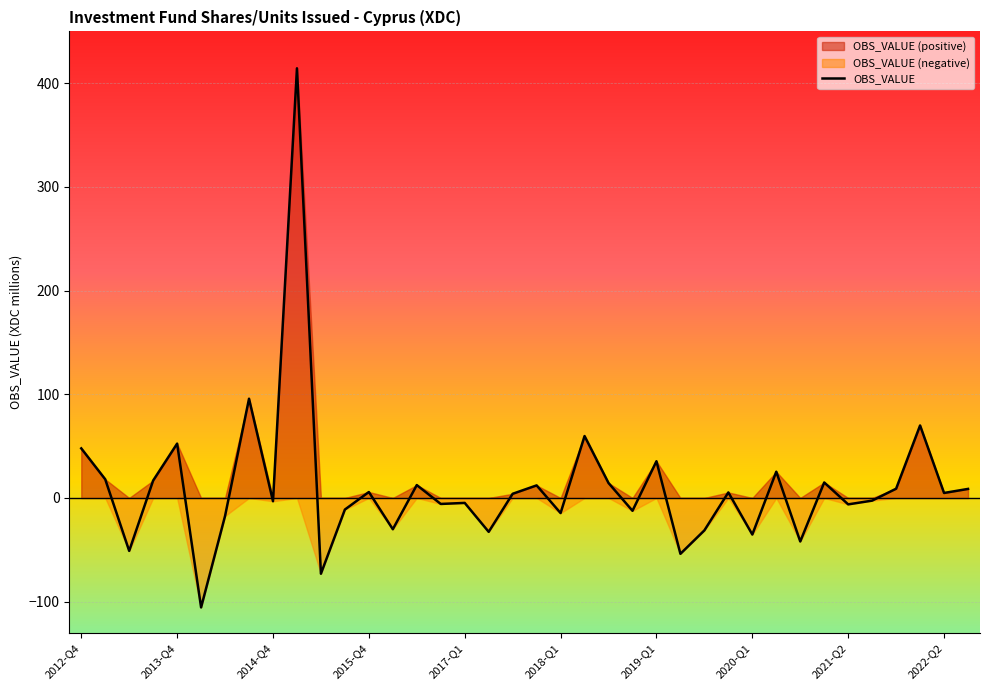

What is the smallest value displayed?

-105.6